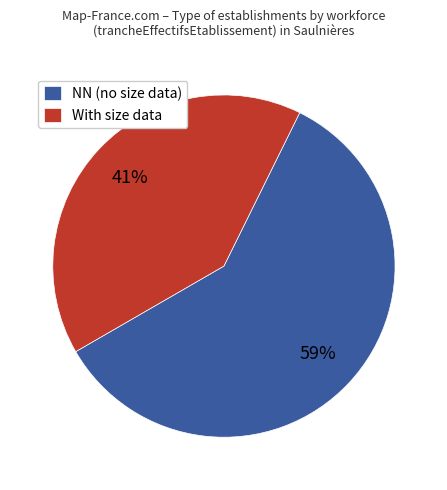

Does With size data account for over 50% of the chart?

No